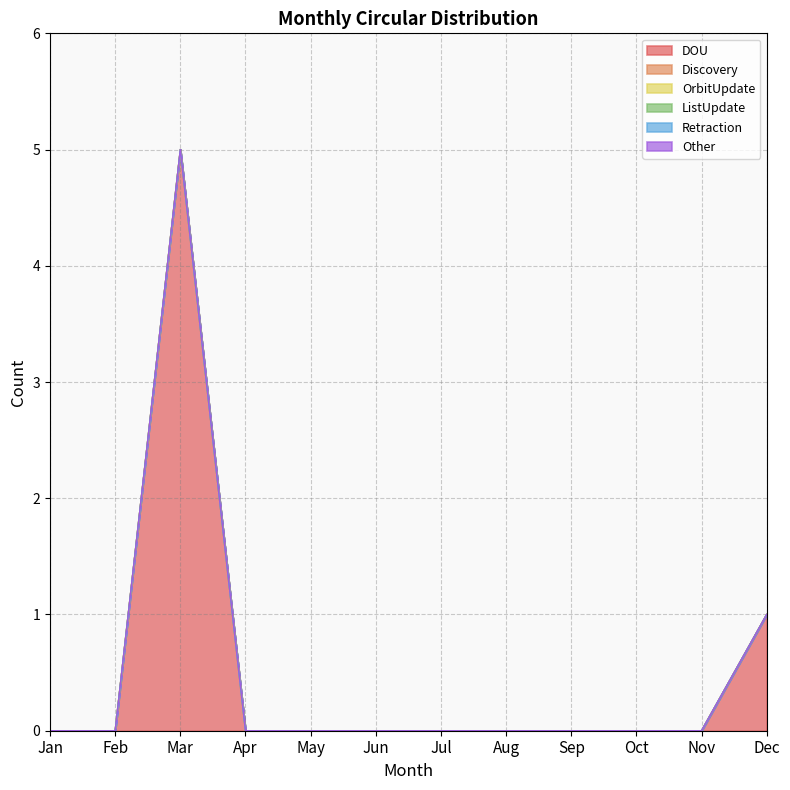

Does the chart display data point markers on the line(s)?

No